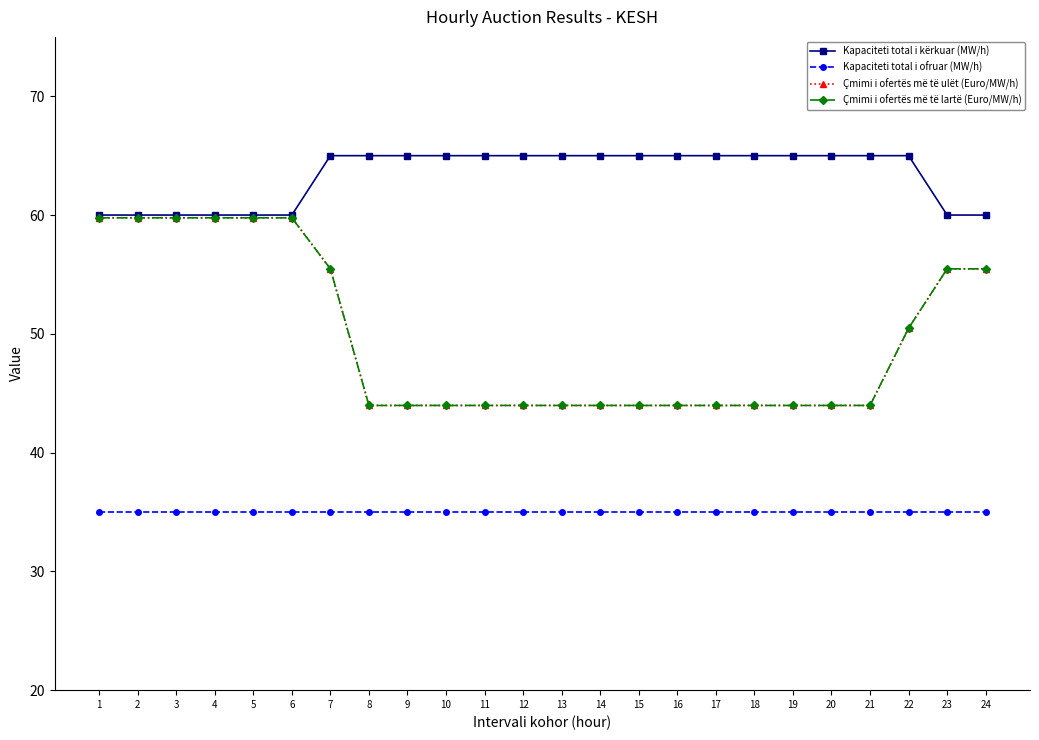

Reading right to left, what are all the values shown in this chart?

Kapaciteti total i kërkuar (MW/h): 24=60.0	23=60.0	22=65.0	21=65.0	20=65.0	19=65.0	18=65.0	17=65.0	16=65.0	15=65.0	14=65.0	13=65.0	12=65.0	11=65.0	10=65.0	9=65.0	8=65.0	7=65.0	6=60.0	5=60.0	4=60.0	3=60.0	2=60.0	1=60.0
Kapaciteti total i ofruar (MW/h): 24=35.0	23=35.0	22=35.0	21=35.0	20=35.0	19=35.0	18=35.0	17=35.0	16=35.0	15=35.0	14=35.0	13=35.0	12=35.0	11=35.0	10=35.0	9=35.0	8=35.0	7=35.0	6=35.0	5=35.0	4=35.0	3=35.0	2=35.0	1=35.0
Çmimi i ofertës më të ulët (Euro/MW/h): 24=55.5	23=55.5	22=50.5	21=44.0	20=44.0	19=44.0	18=44.0	17=44.0	16=44.0	15=44.0	14=44.0	13=44.0	12=44.0	11=44.0	10=44.0	9=44.0	8=44.0	7=55.5	6=59.8	5=59.8	4=59.8	3=59.8	2=59.8	1=59.8
Çmimi i ofertës më të lartë (Euro/MW/h): 24=55.5	23=55.5	22=50.5	21=44.0	20=44.0	19=44.0	18=44.0	17=44.0	16=44.0	15=44.0	14=44.0	13=44.0	12=44.0	11=44.0	10=44.0	9=44.0	8=44.0	7=55.5	6=59.8	5=59.8	4=59.8	3=59.8	2=59.8	1=59.8